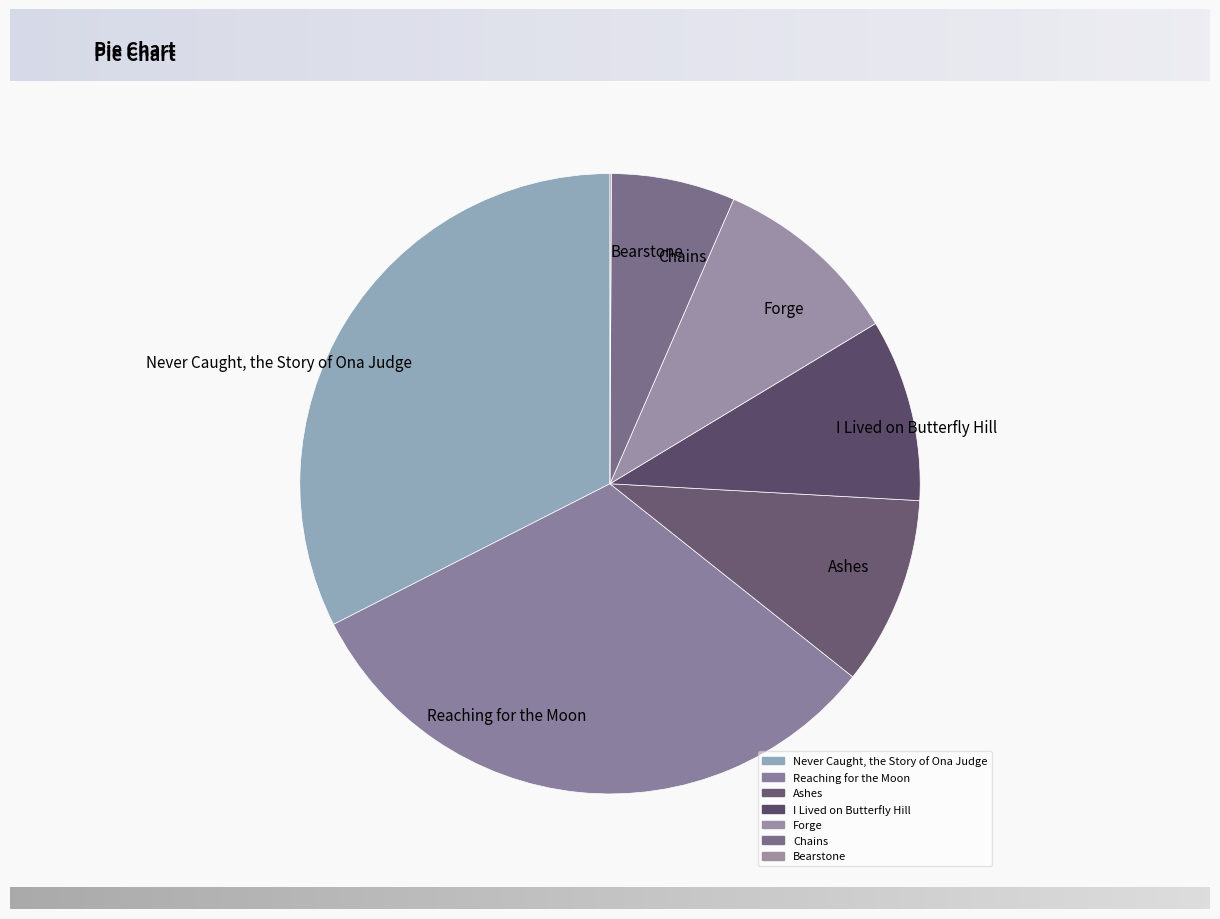

Combined, do Ashes and Reaching for the Moon account for over 50%?

No